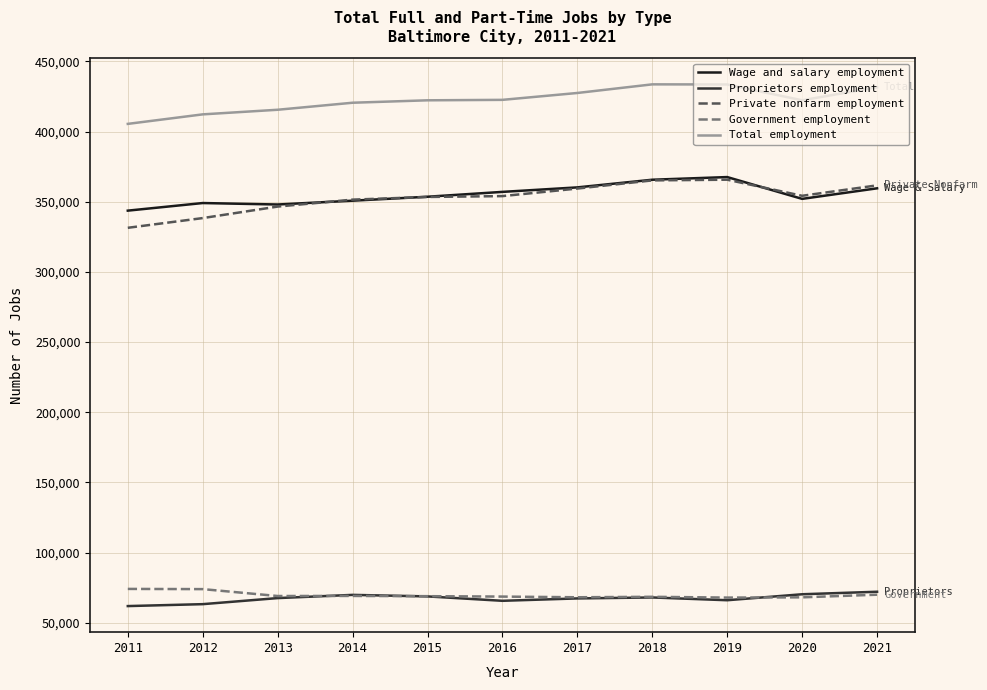

What is the average value of the Wage and salary employment series?

355215